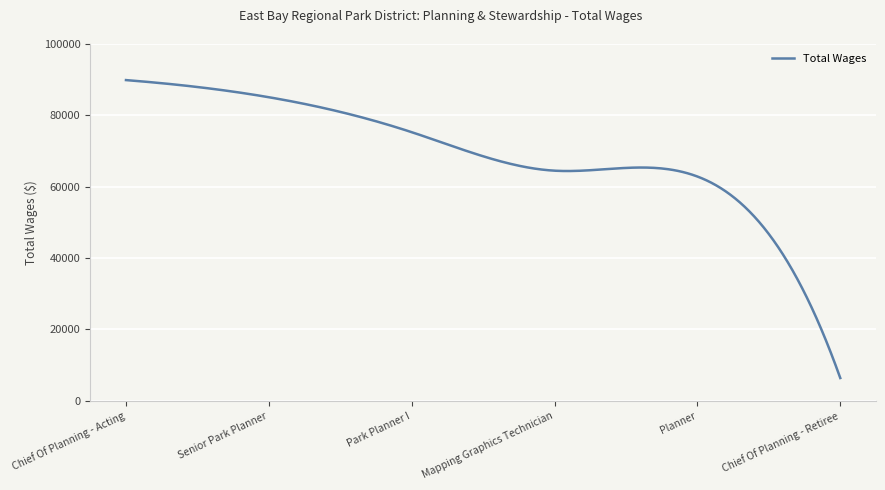

What is the difference between the maximum and minimum values?

83492.0